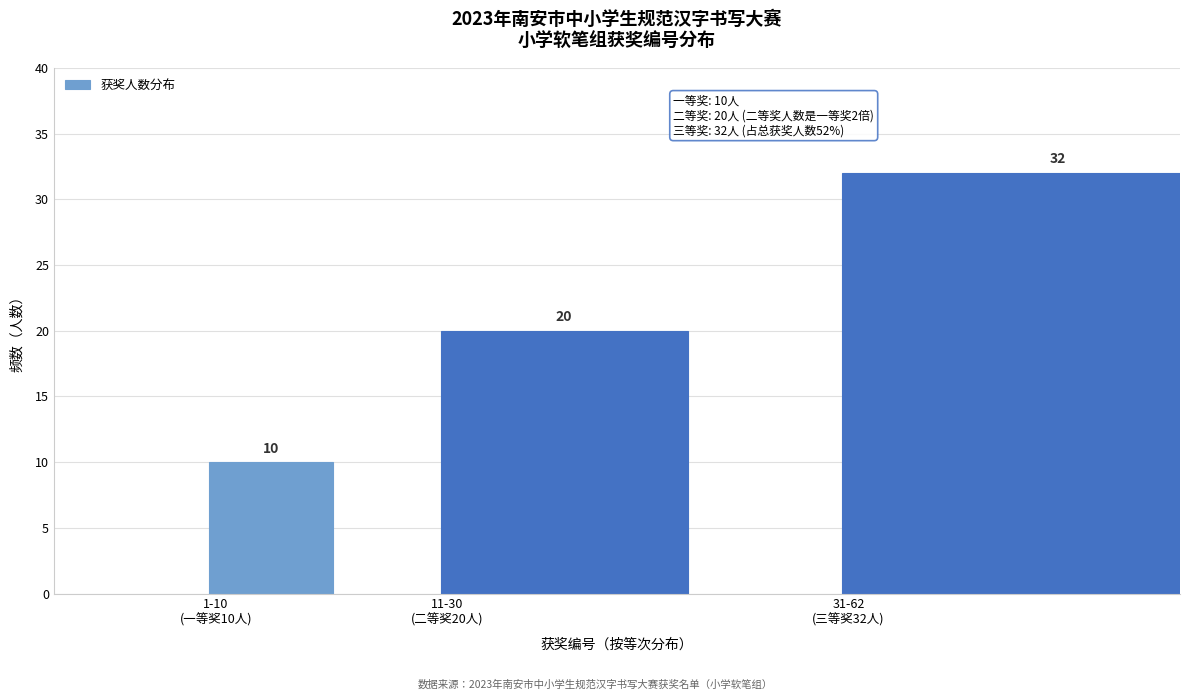

Reading left to right, extract all data points from this chart.

10	20	32